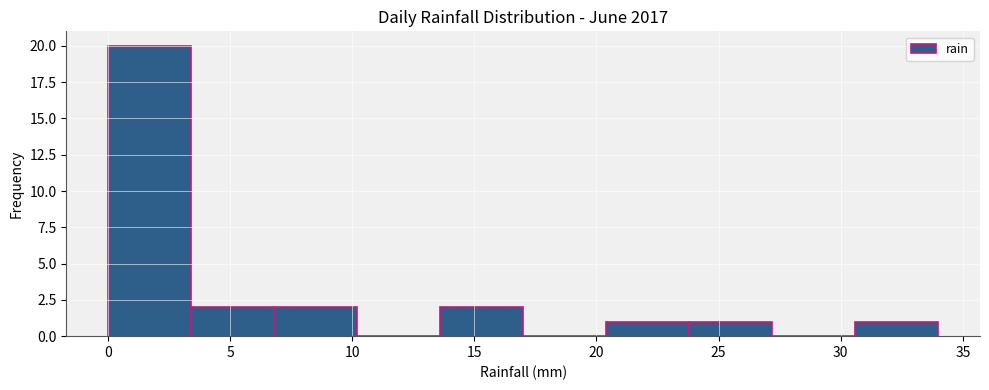

Reading left to right, transcribe this chart: for each bar, give the range it covers on the x-axis and its height. Neither the bar edges nor the heights are printed on the chart, so give them approximately, as read against the axes.

0.0 to 3.4: 20
3.4 to 6.8: 2
6.8 to 10.2: 2
10.2 to 13.6: 0
13.6 to 17.0: 2
17.0 to 20.4: 0
20.4 to 23.8: 1
23.8 to 27.2: 1
27.2 to 30.6: 0
30.6 to 34.0: 1